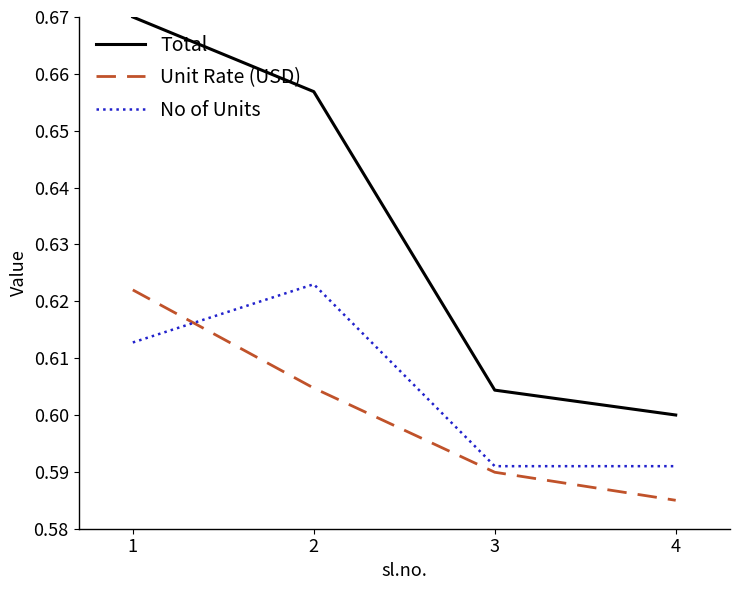

Where is Total nearest to the value 0?

4